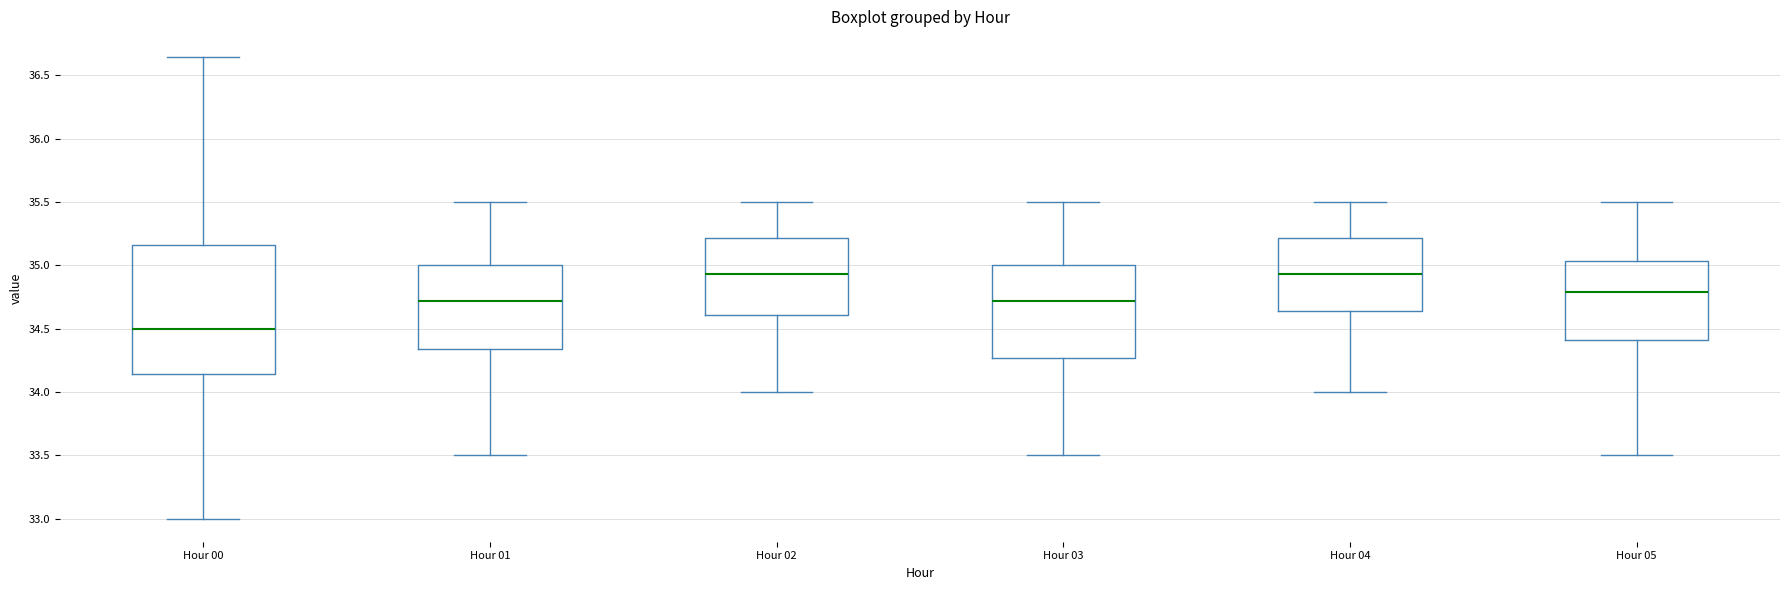

Reading left to right, read every box against the y-axis: the position of its median line, the range the box covers, and the ends of its whiskers. The values are not printed on the chart, so give them approximately, as read against the axis.

Hour 00: median 34.50, box 34.15 to 35.15, whiskers 33.00 to 36.65
Hour 01: median 34.70, box 34.35 to 35.00, whiskers 33.50 to 35.50
Hour 02: median 34.95, box 34.60 to 35.20, whiskers 34.00 to 35.50
Hour 03: median 34.70, box 34.25 to 35.00, whiskers 33.50 to 35.50
Hour 04: median 34.95, box 34.65 to 35.20, whiskers 34.00 to 35.50
Hour 05: median 34.80, box 34.40 to 35.05, whiskers 33.50 to 35.50